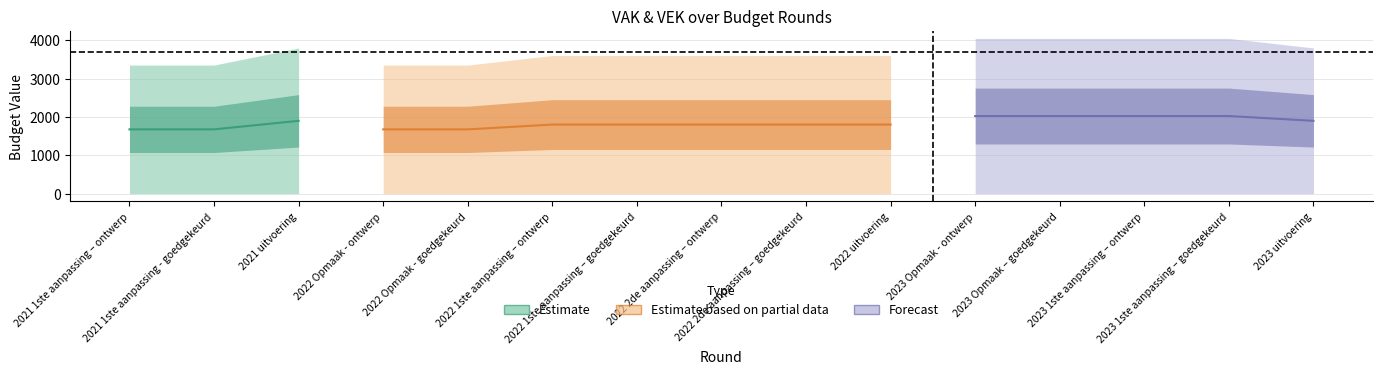

Count the number of categories in the chart.

15